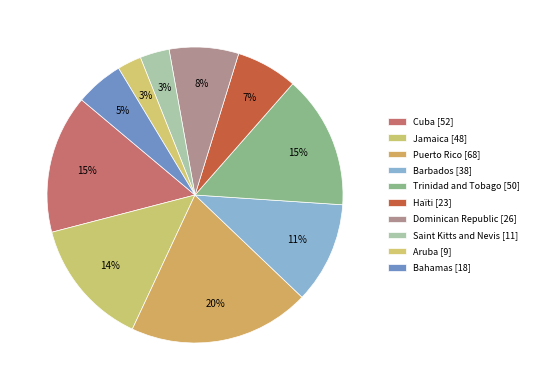

To the nearest percent, what portion does Cuba represent?

15%